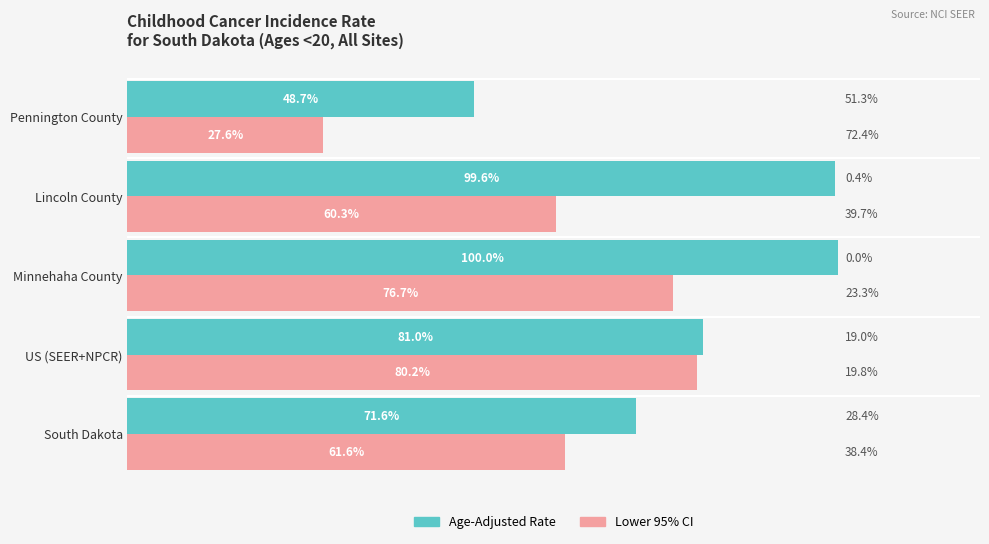

At which category is the sum across all series the highest?

Minnehaha County